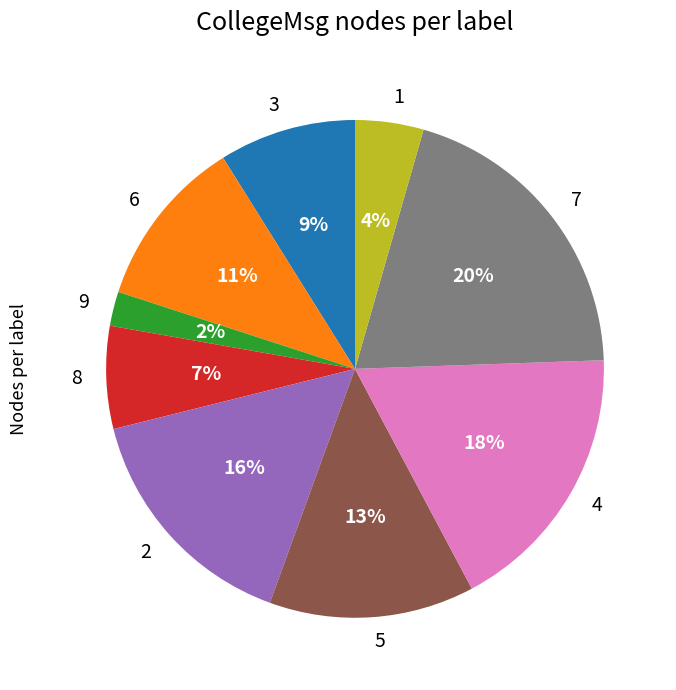

To the nearest percent, what portion does 8 represent?

7%